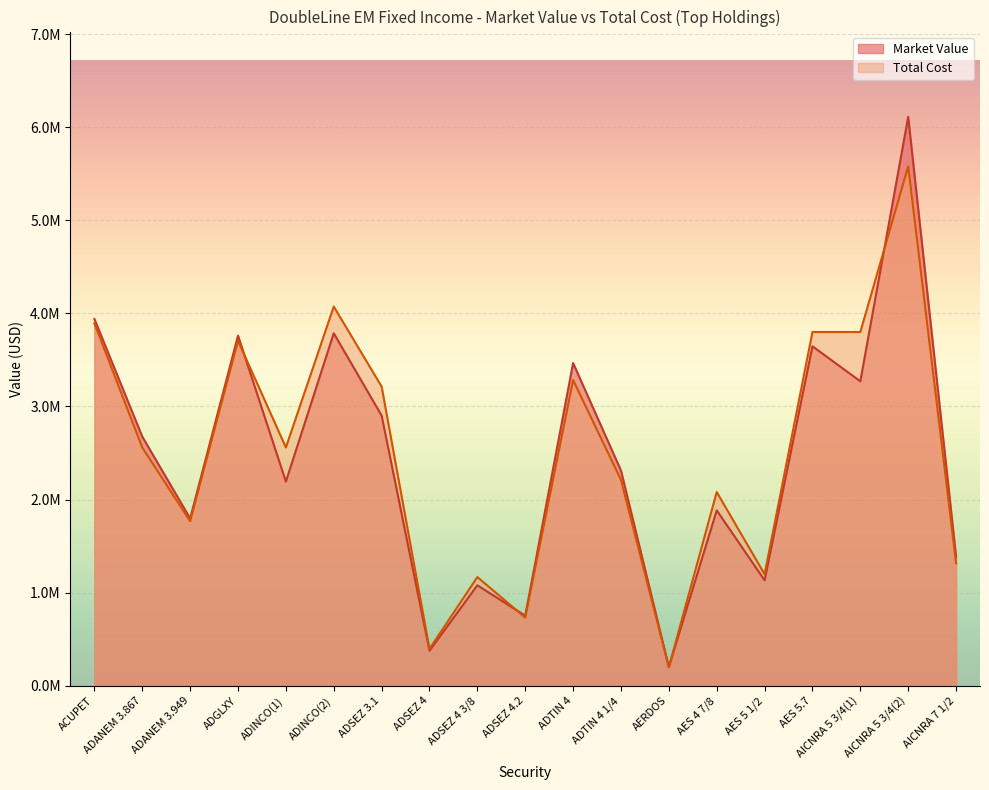

At which category does Market Value reach its first local peak?

ADGLXY